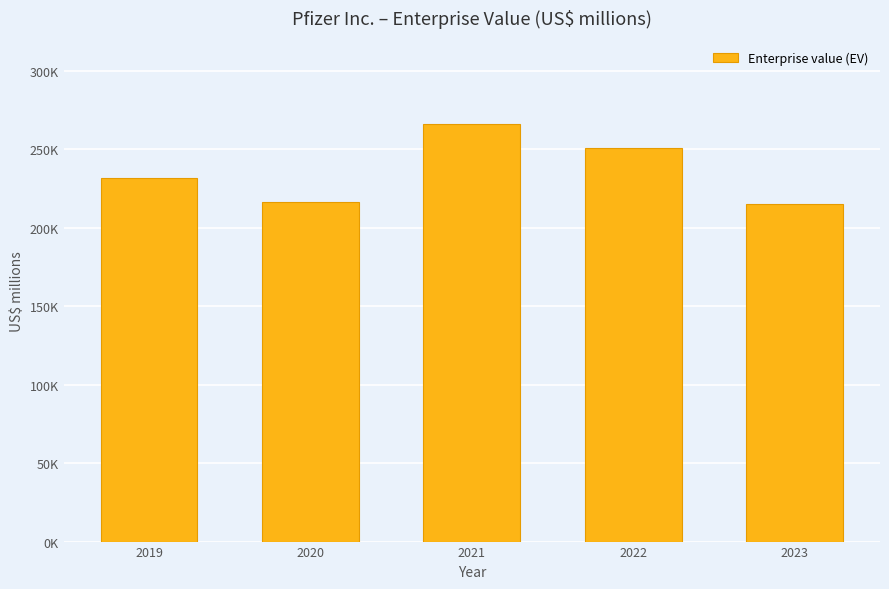

At which label does the data first exceed 231815?

2021